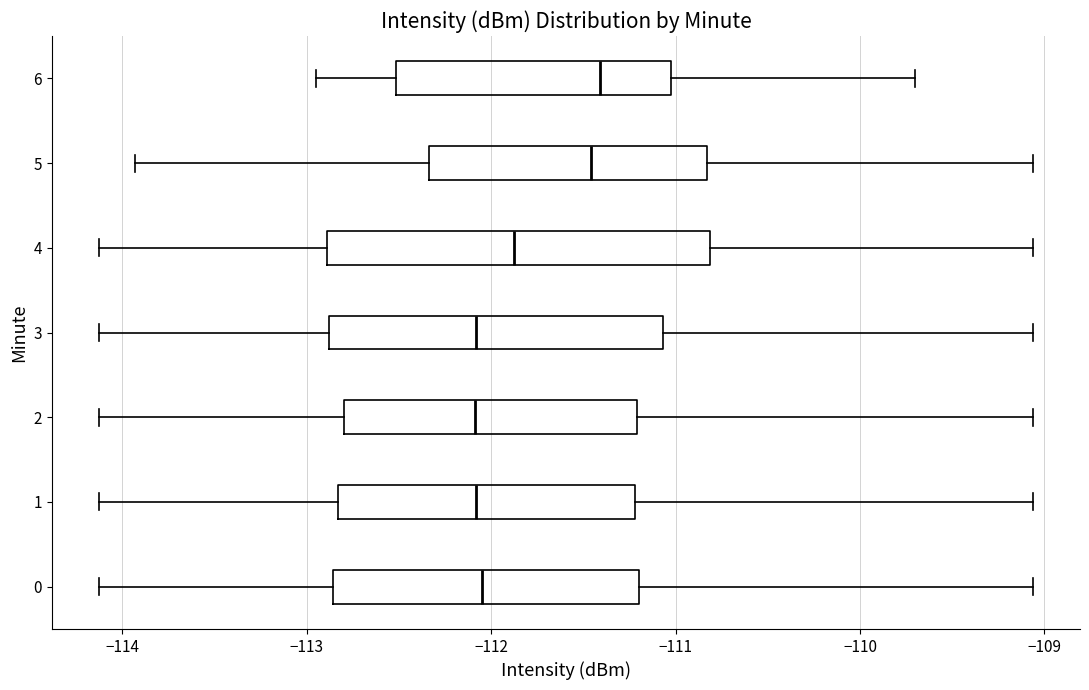

Where does the median line of the box at y = 1 sit on the x-axis? The values are not printed on the chart, so give them approximately, as read against the axis.

-112.1